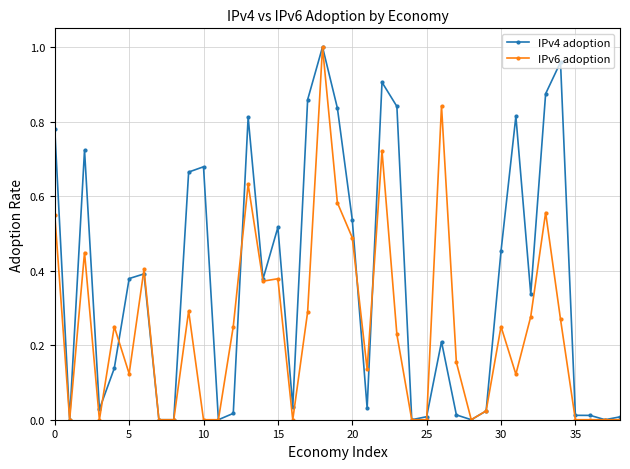

Which series has the largest total across all categories?

IPv4 adoption